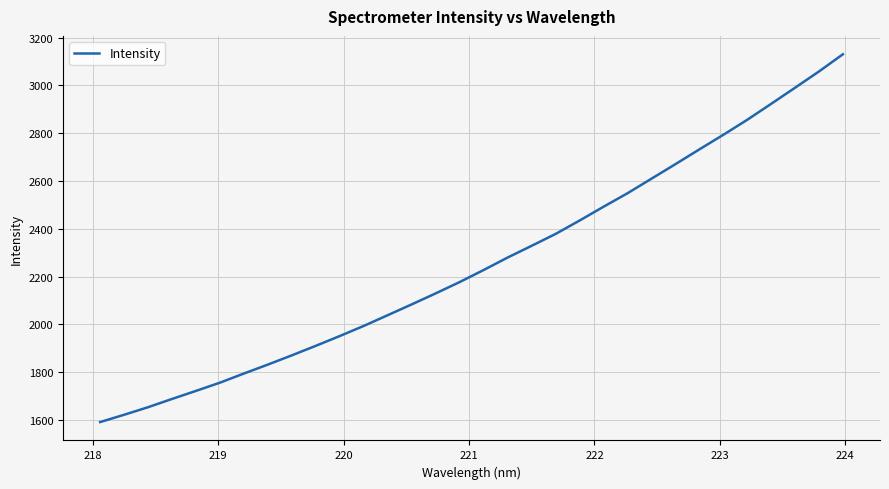

Does the chart display data point markers on the line(s)?

No